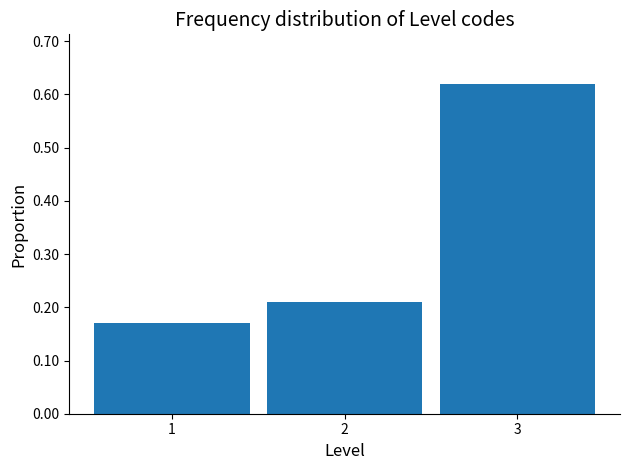

What is the sum of all values?

1.0